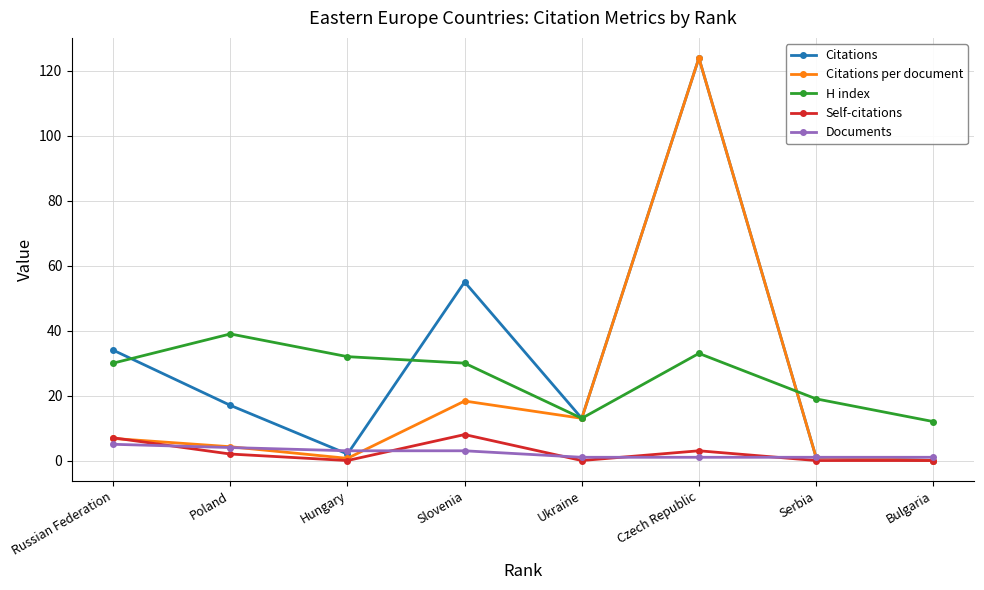

Is the value of Self-citations at Serbia greater than the value of H index at Ukraine?

No